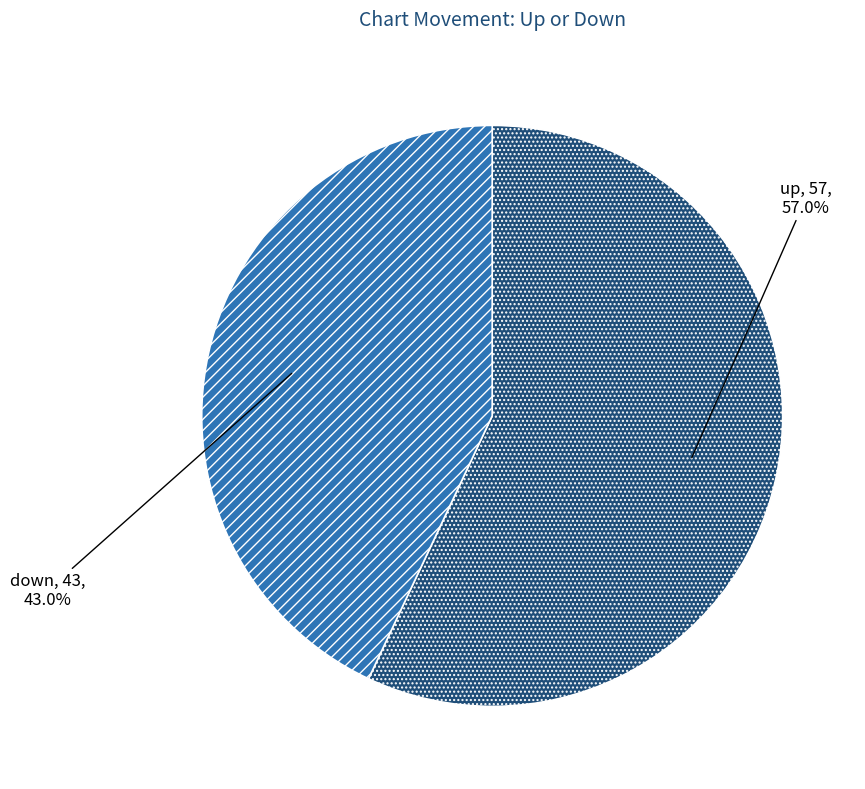

Do down and up together represent more than half of the pie?

Yes